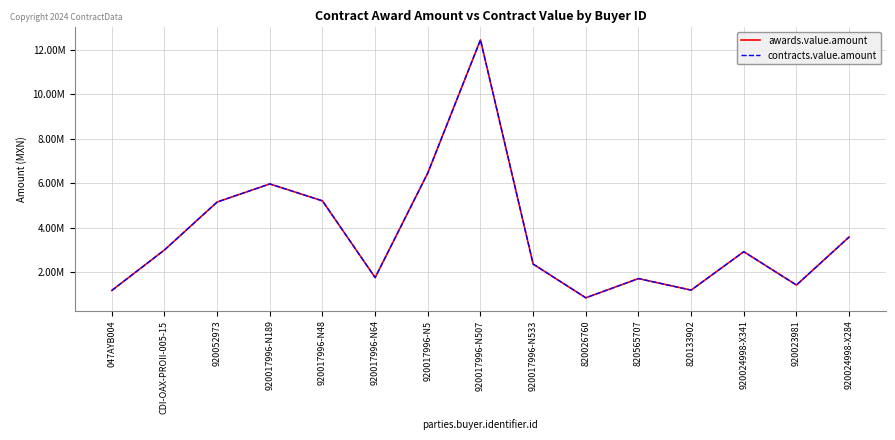

At which category does contracts.value.amount reach its first local peak?

920017996-N189